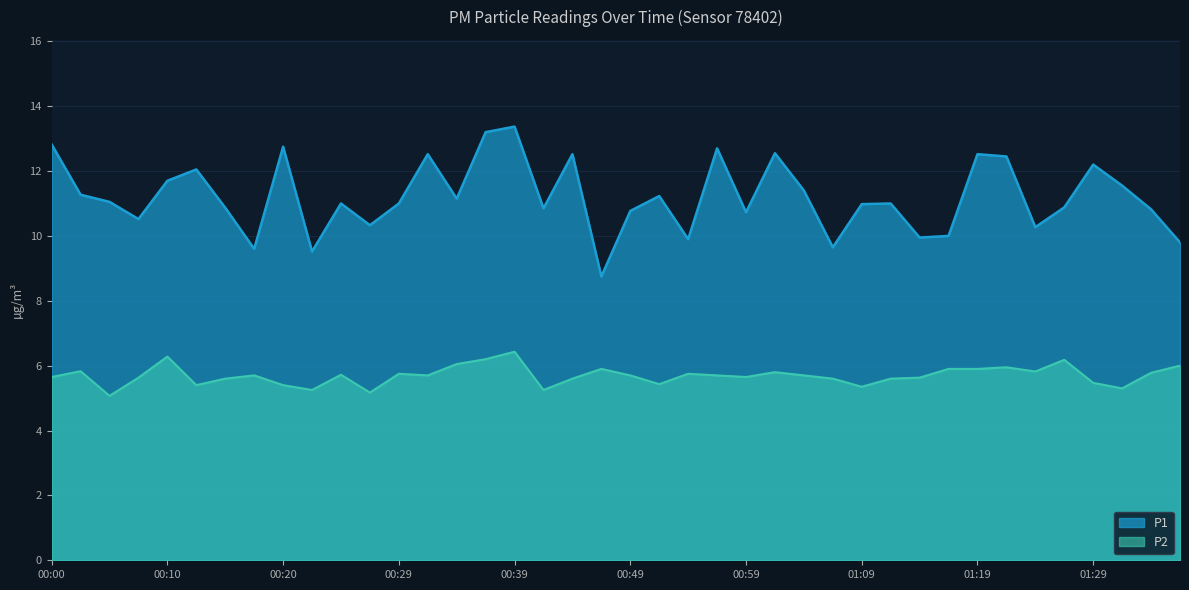

Which series changed the most between 00:00 and 01:31?

P1